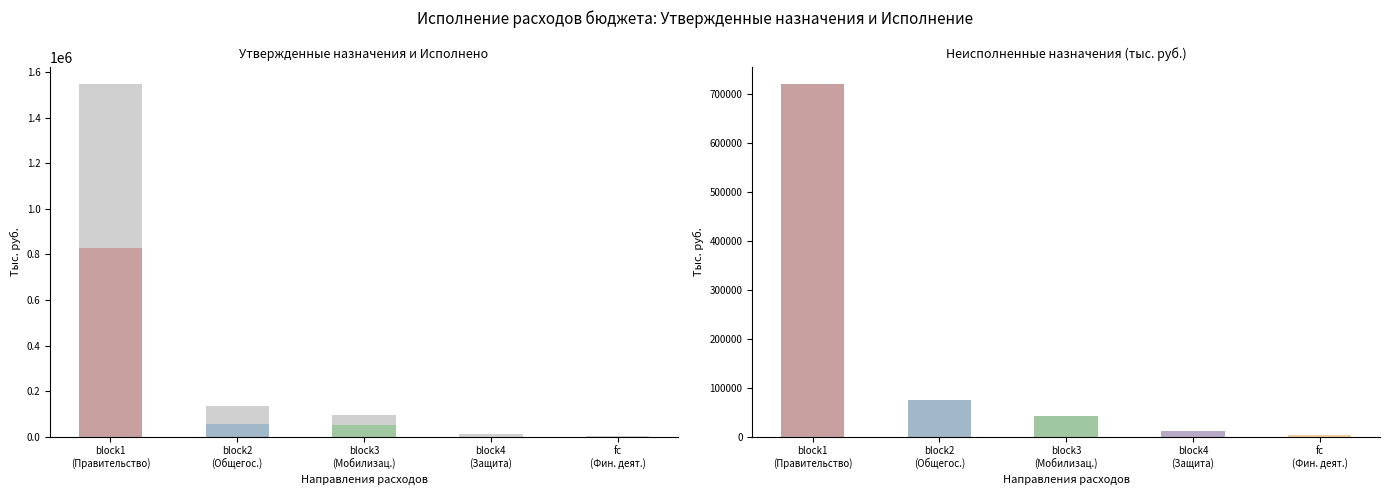

Reading left to right, what are all the values shown in this chart?

1547009.3	132662.0	95096.7	12300.0	2300.0